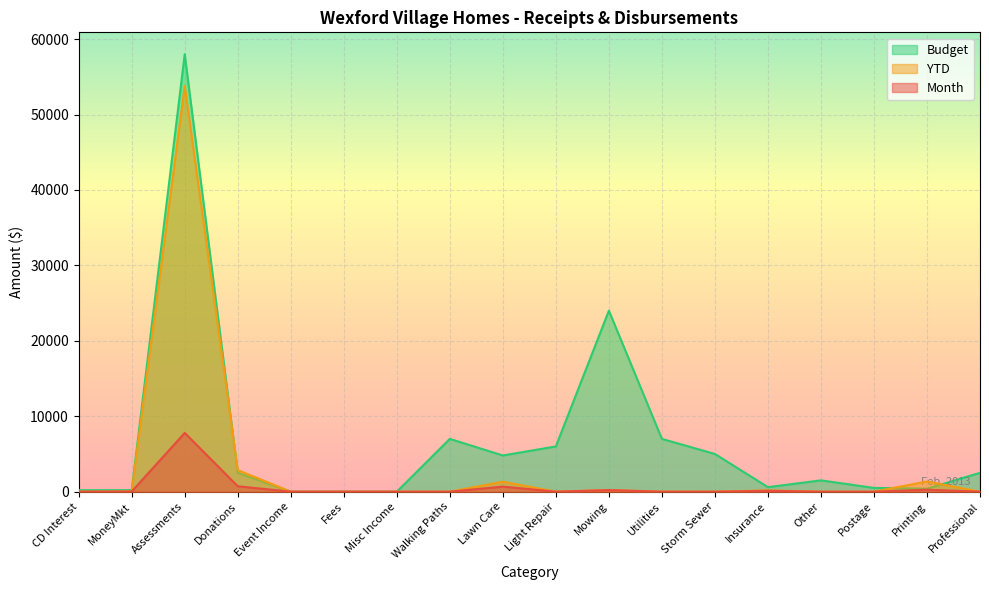

Where is the first local maximum for Month?

Assessments